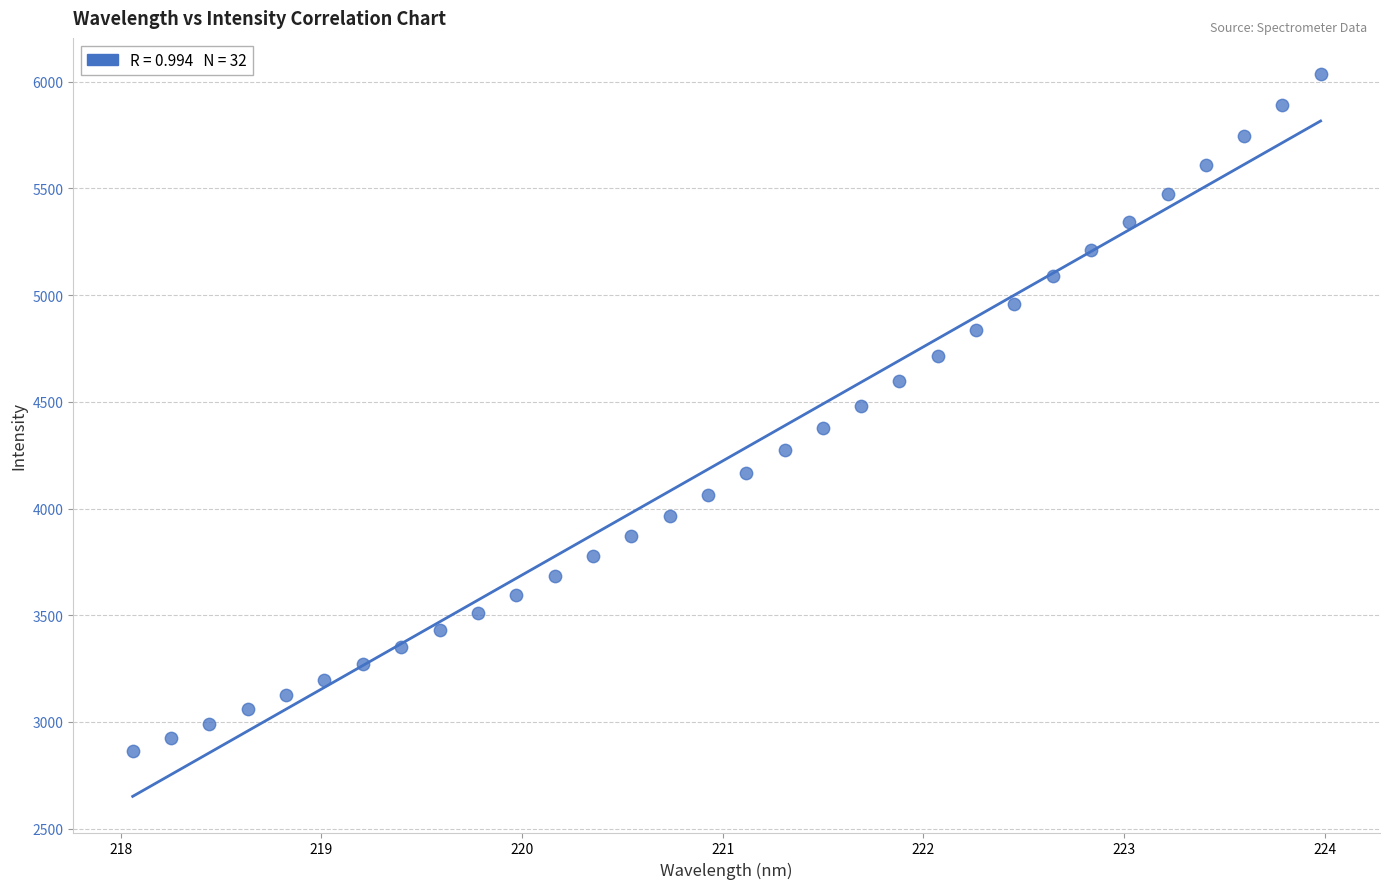

What is the range of X values (max minus min)?

5.9